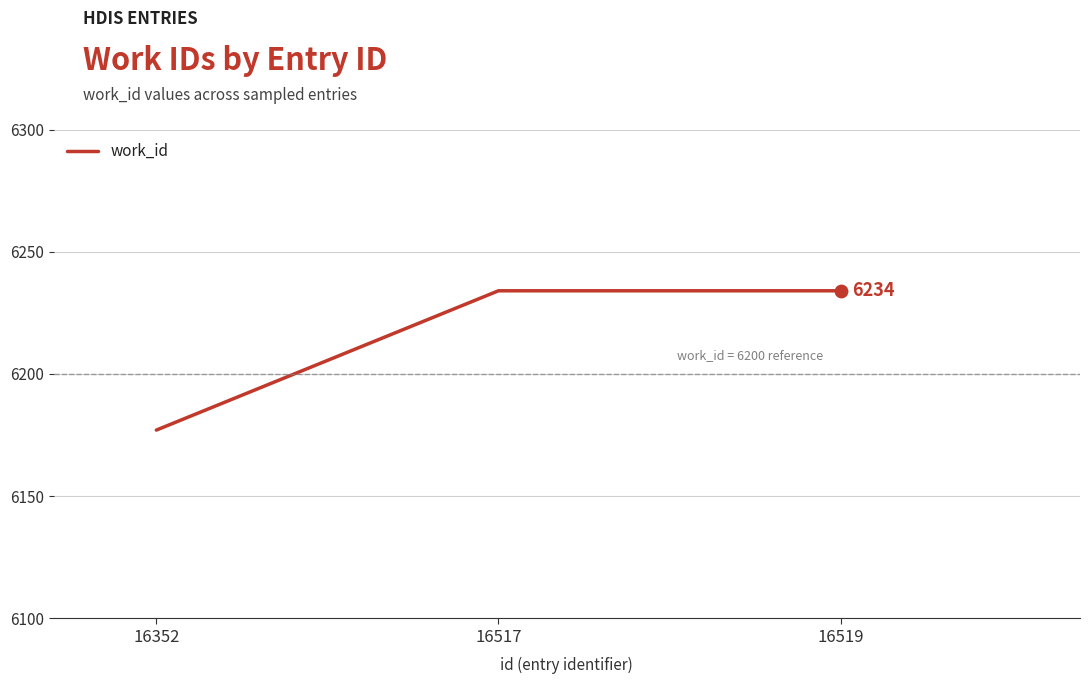

Approximately how many times larger is the value at 16352 compared to 16517?

1.0